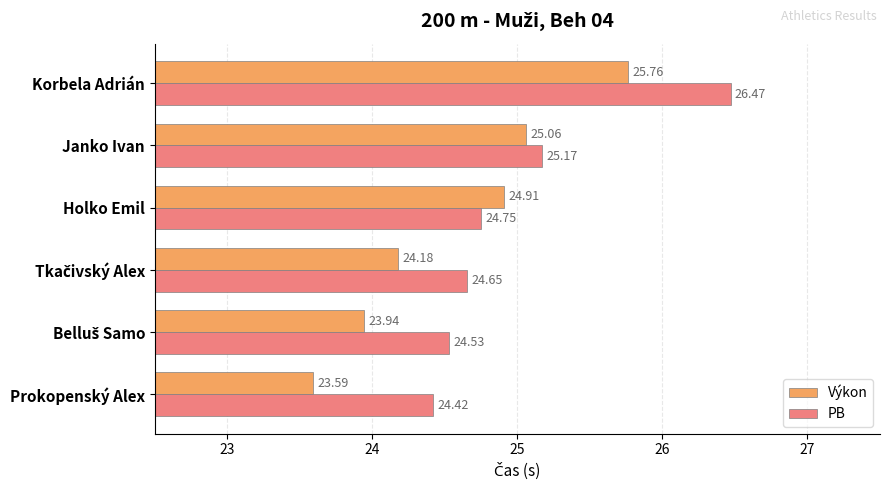

Which category has the lowest value across all series?

Prokopenský Alex